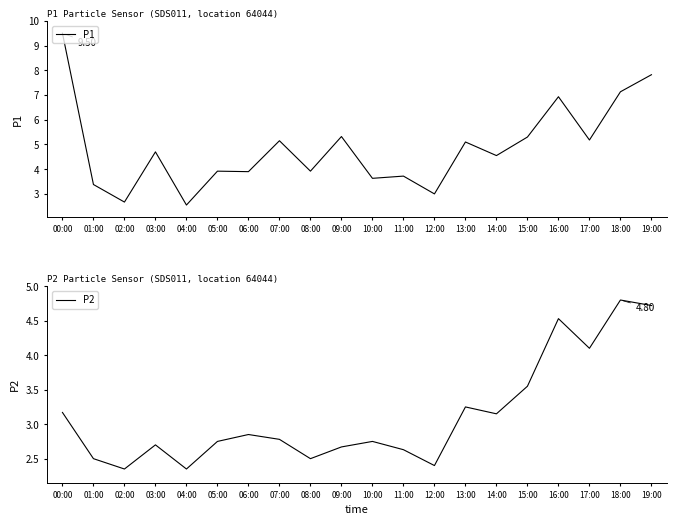

True or false: P2 has a value of 3.2 at 13:00.

True